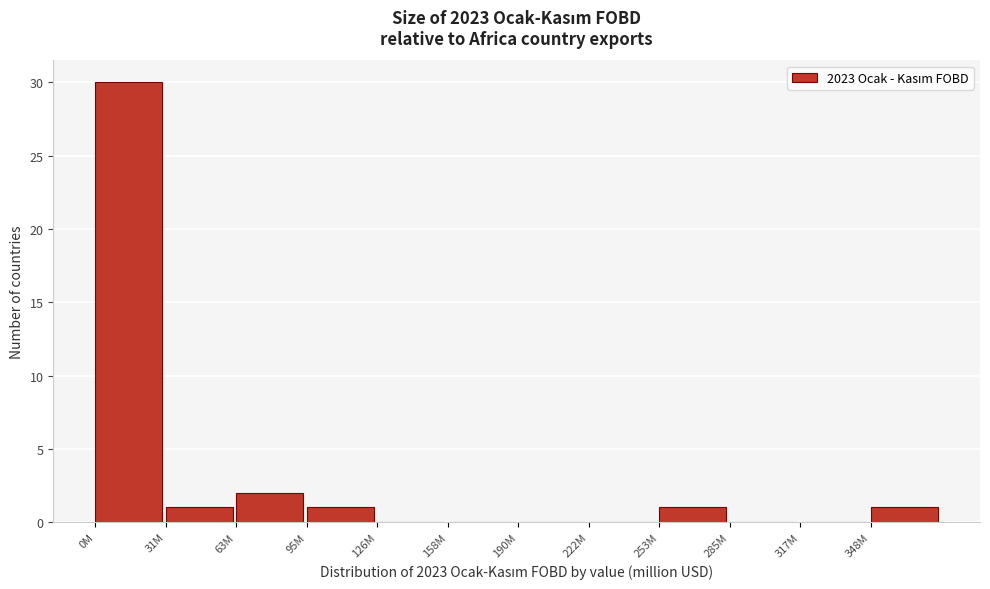

Reading left to right, transcribe all the data shown in this chart.

0M=30	31M=1	63M=2	95M=1	126M=0	158M=0	190M=0	222M=0	253M=1	285M=0	317M=0	348M=1